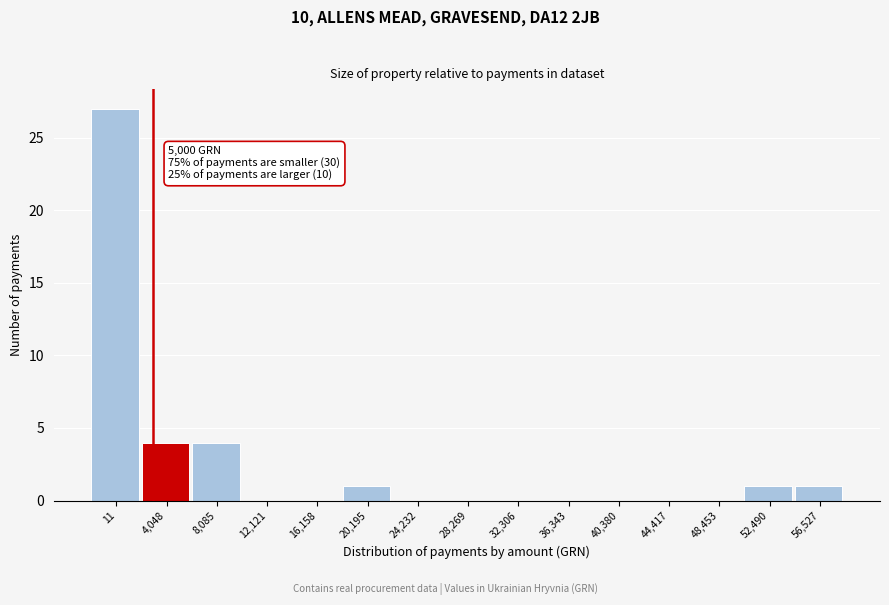

Reading left to right, what are all the values shown in this chart?

11=27	4,048=4	8,085=4	12,121=0	16,158=0	20,195=1	24,232=0	28,269=0	32,306=0	36,343=0	40,380=0	44,417=0	48,453=0	52,490=1	56,527=1